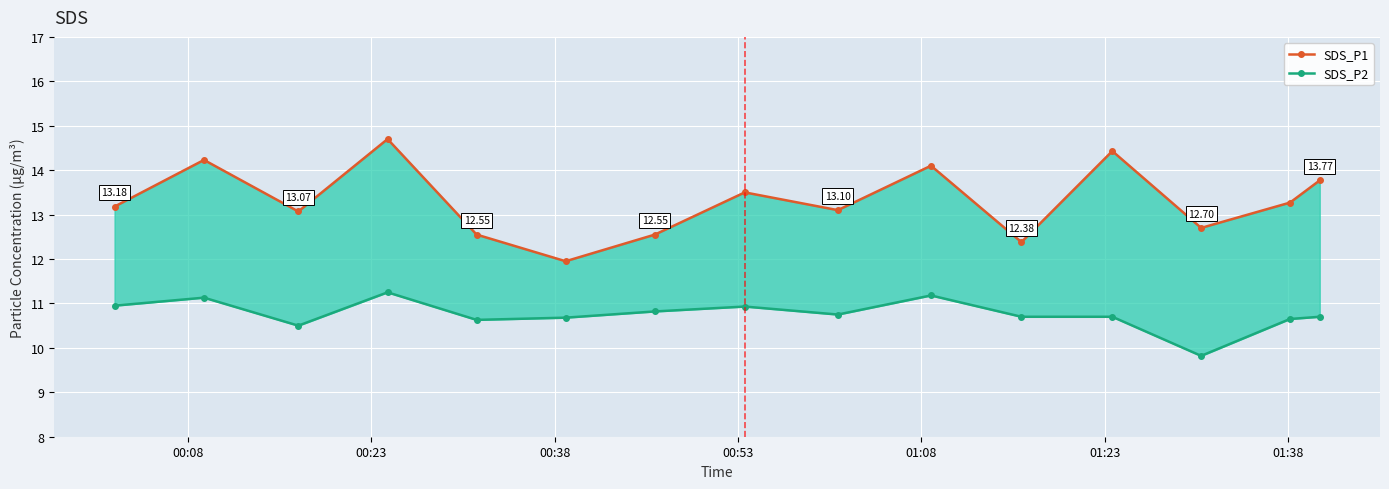

True or false: SDS_P2 and SDS_P1 intersect in this chart.

False